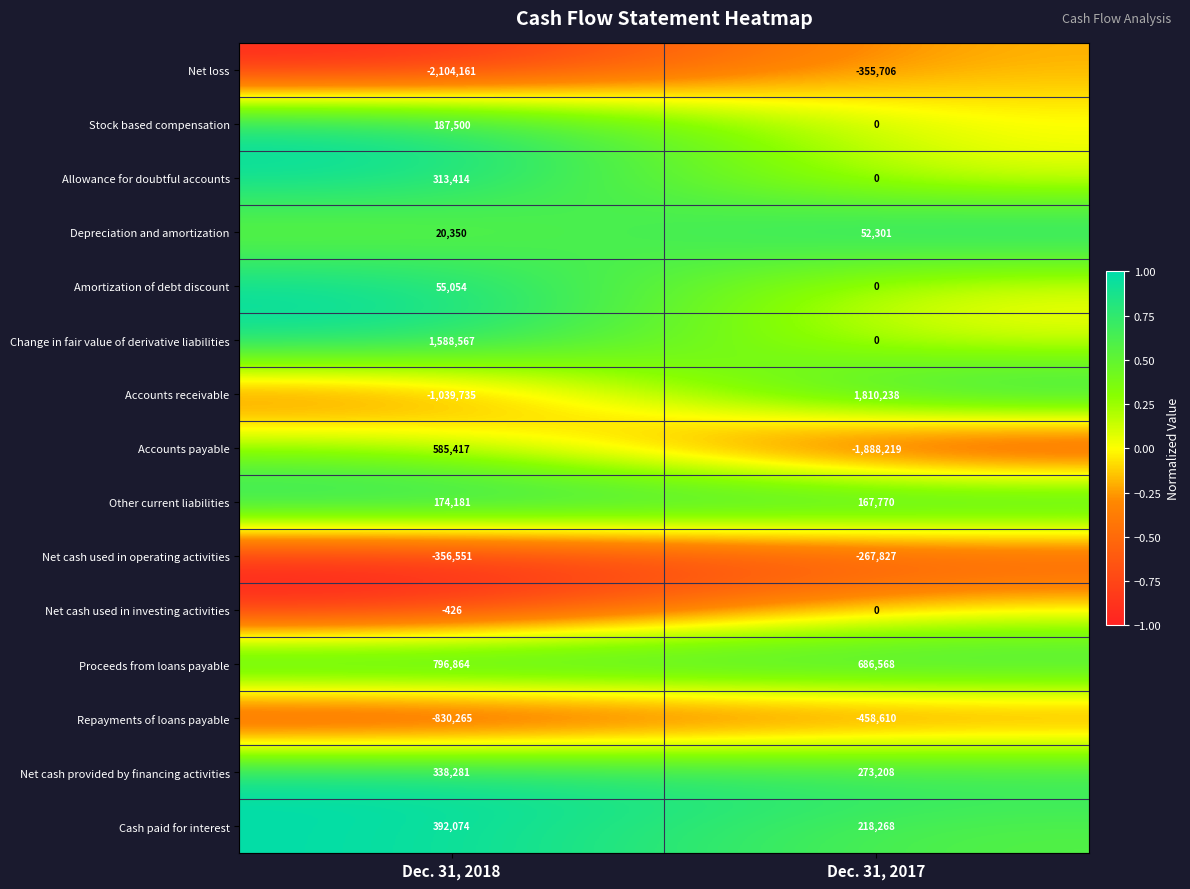

Reading left to right, what are all the values shown in this chart?

Net loss: Dec. 31, 2018=-2104161	Dec. 31, 2017=-355706
Stock based compensation: Dec. 31, 2018=187500	Dec. 31, 2017=0
Allowance for doubtful accounts: Dec. 31, 2018=313414	Dec. 31, 2017=0
Depreciation and amortization: Dec. 31, 2018=20350	Dec. 31, 2017=52301
Amortization of debt discount: Dec. 31, 2018=55054	Dec. 31, 2017=0
Change in fair value of derivative liabilities: Dec. 31, 2018=1588567	Dec. 31, 2017=0
Accounts receivable: Dec. 31, 2018=-1039735	Dec. 31, 2017=1810238
Accounts payable: Dec. 31, 2018=585417	Dec. 31, 2017=-1888219
Other current liabilities: Dec. 31, 2018=174181	Dec. 31, 2017=167770
Net cash used in operating activities: Dec. 31, 2018=-356551	Dec. 31, 2017=-267827
Net cash used in investing activities: Dec. 31, 2018=-426	Dec. 31, 2017=0
Proceeds from loans payable: Dec. 31, 2018=796864	Dec. 31, 2017=686568
Repayments of loans payable: Dec. 31, 2018=-830265	Dec. 31, 2017=-458610
Net cash provided by financing activities: Dec. 31, 2018=338281	Dec. 31, 2017=273208
Cash paid for interest: Dec. 31, 2018=392074	Dec. 31, 2017=218268